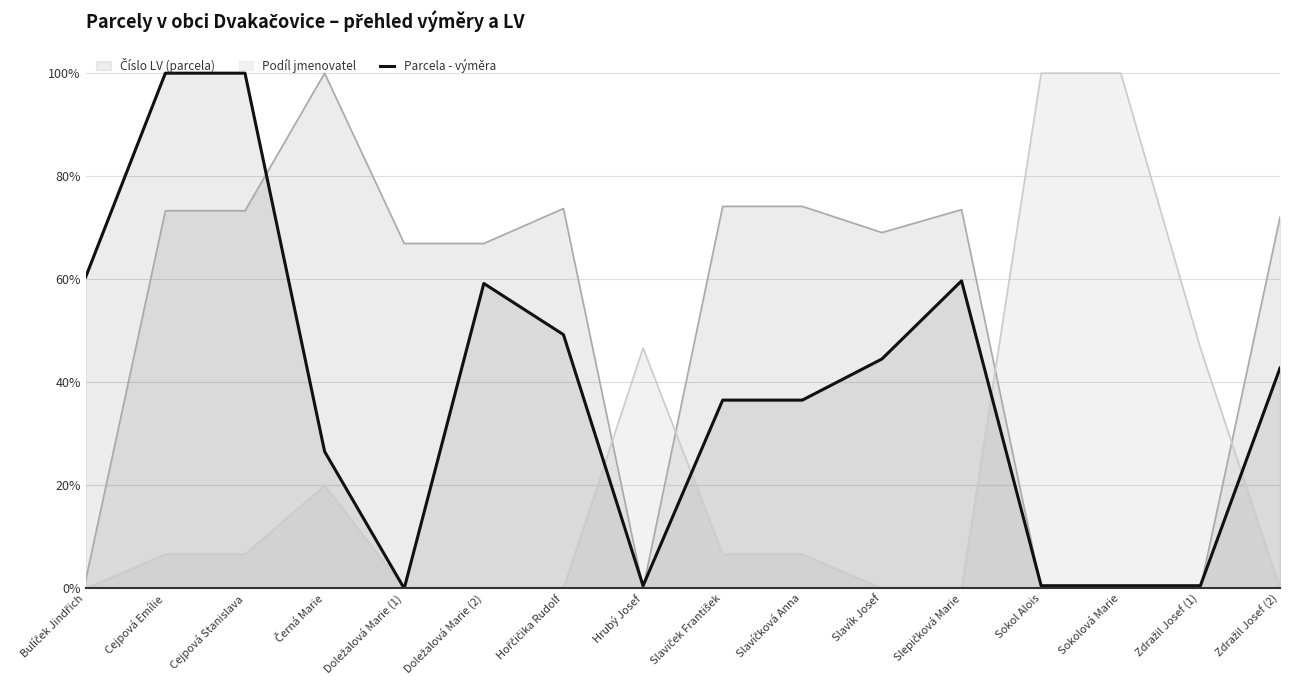

Does the chart have visible grid lines?

Yes